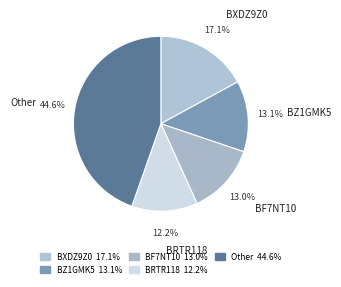

How many slices are in this pie chart?

5